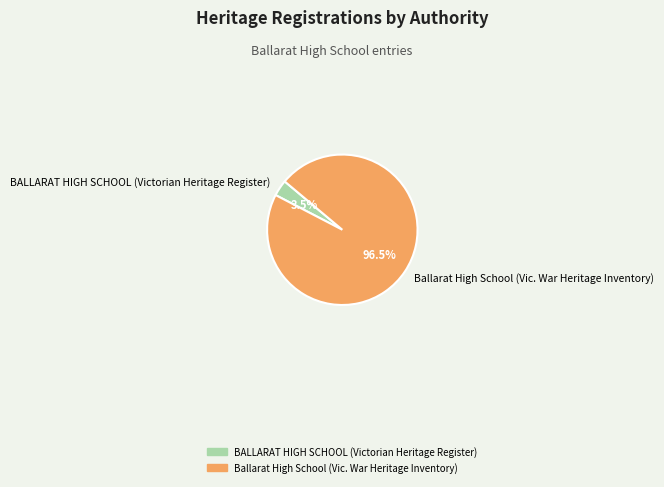

To the nearest percent, what is the difference between the BALLARAT HIGH SCHOOL (Victorian Heritage Register) and Ballarat High School (Vic. War Heritage Inventory) slice percentages?

93%